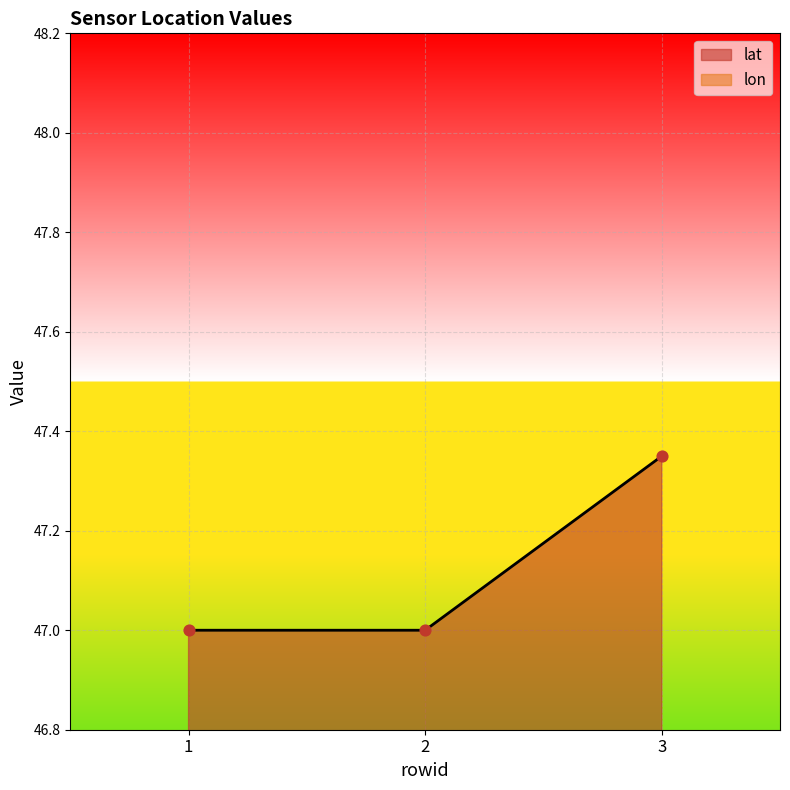

Which series reaches the minimum Y coordinate?

lon